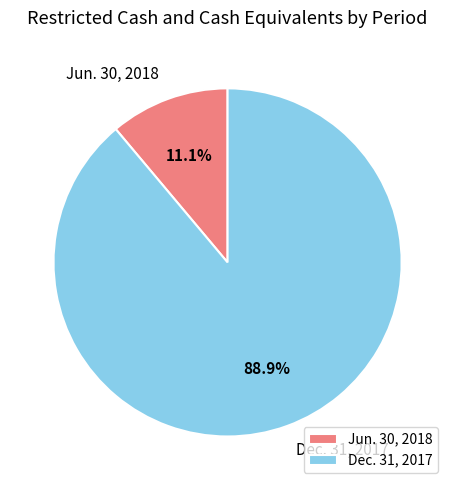

Is it true that Jun. 30, 2018 is 11% of the pie?

True